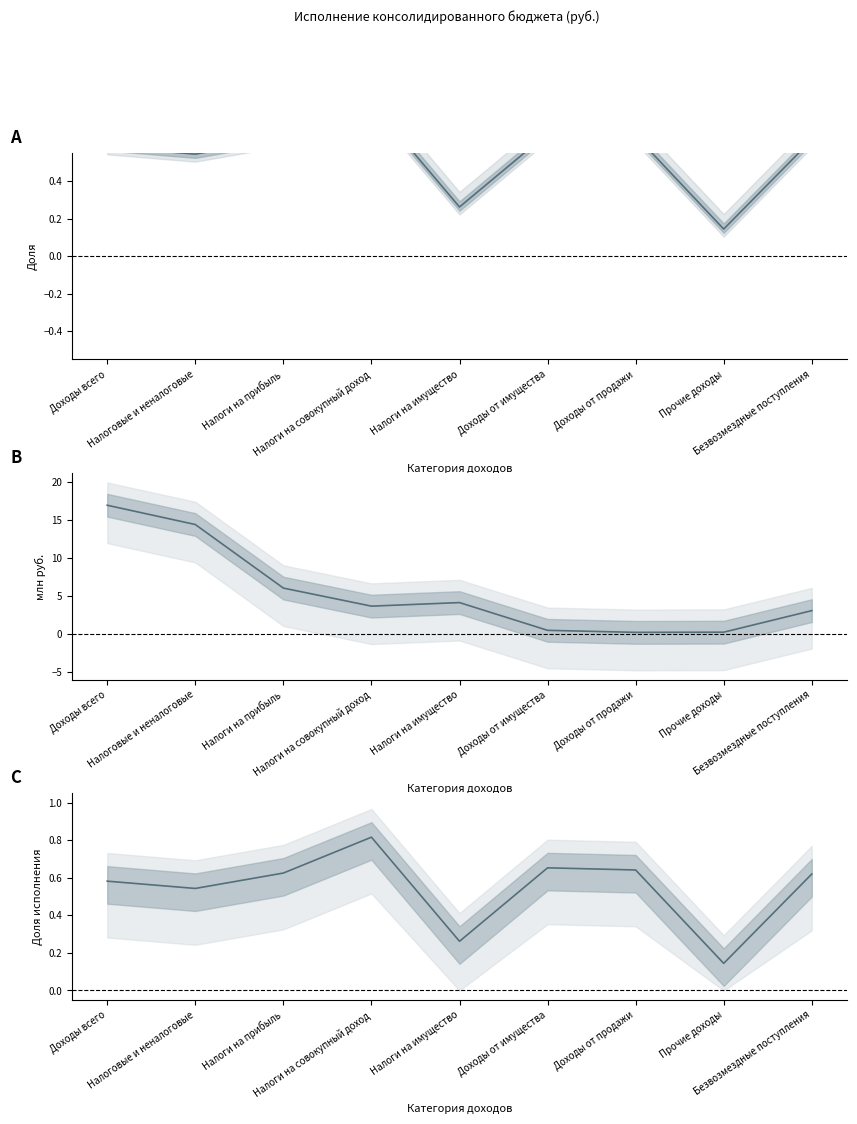

How many intersections are there between Среднее (утв+исп)/2 and Доля исполнения?

2